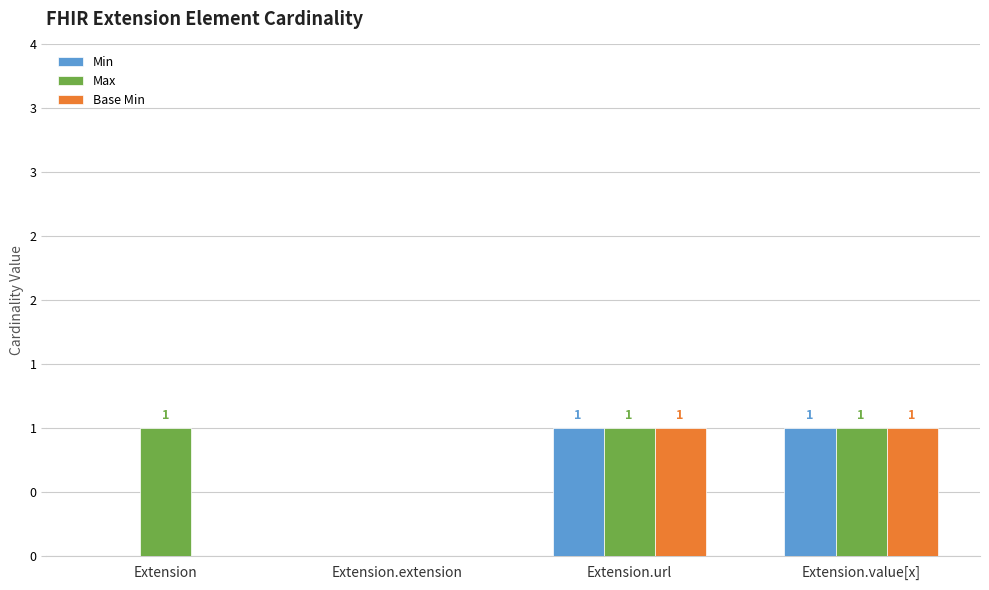

Between Extension and Extension.value[x], which is larger?

Extension.value[x]